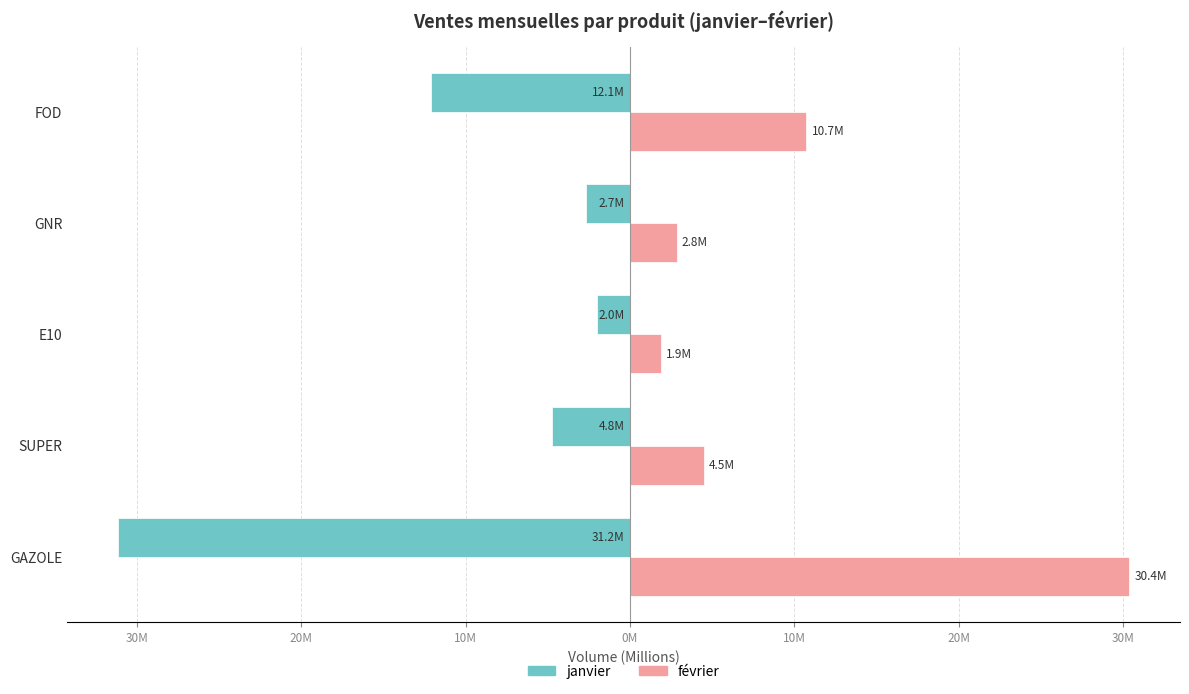

What are all the series names shown in the legend?

janvier, février